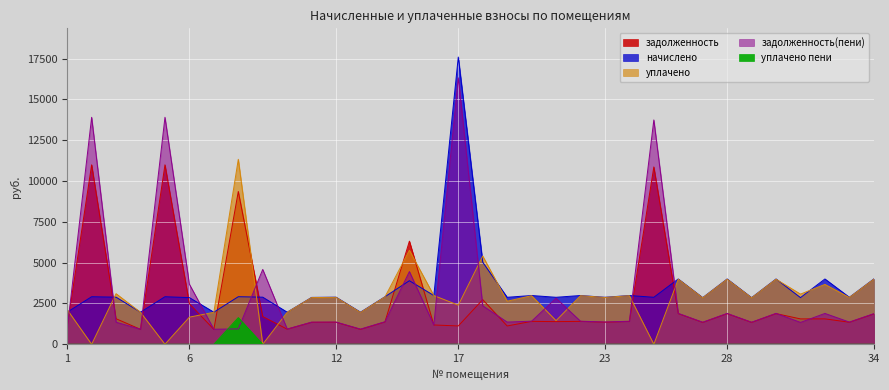

After their last crossing, which series has the higher values: начислено or задолженность(пени)?

начислено